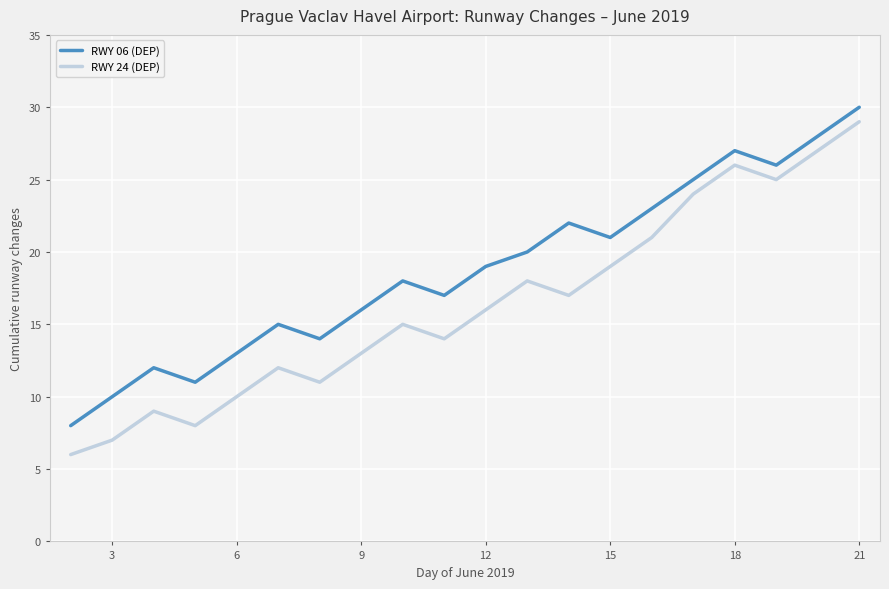

Which series has the largest total across all categories?

RWY 06 (DEP)